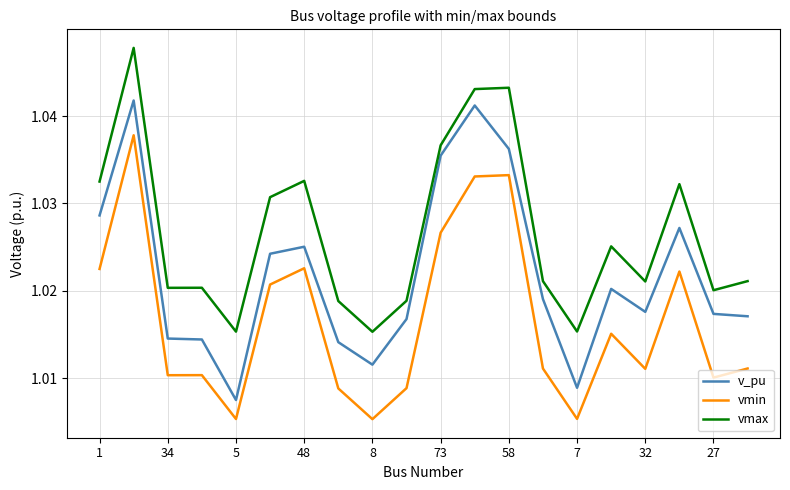

Rank the series by their average value, from highest to lowest.

vmax, v_pu, vmin